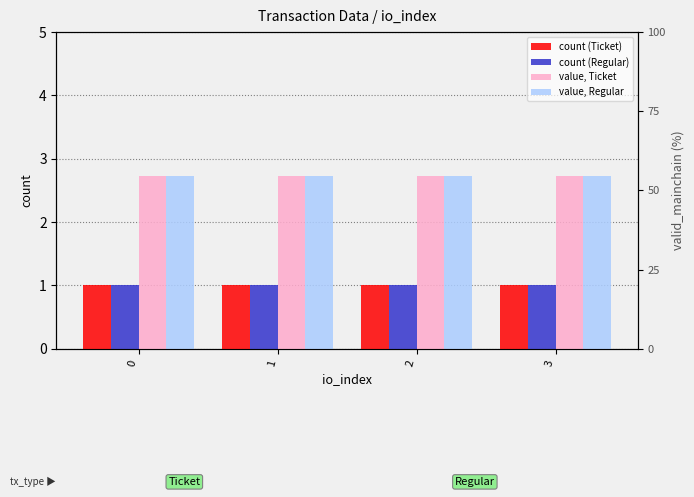

What is the total value across all series at 0?

7.5